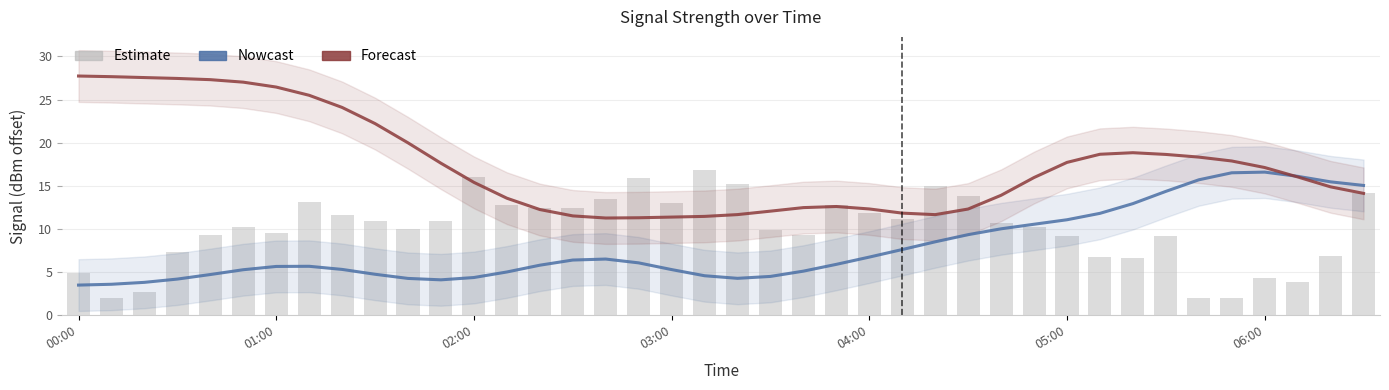

What is the difference between the maximum and minimum values in the Estimate (raw) series?

14.8